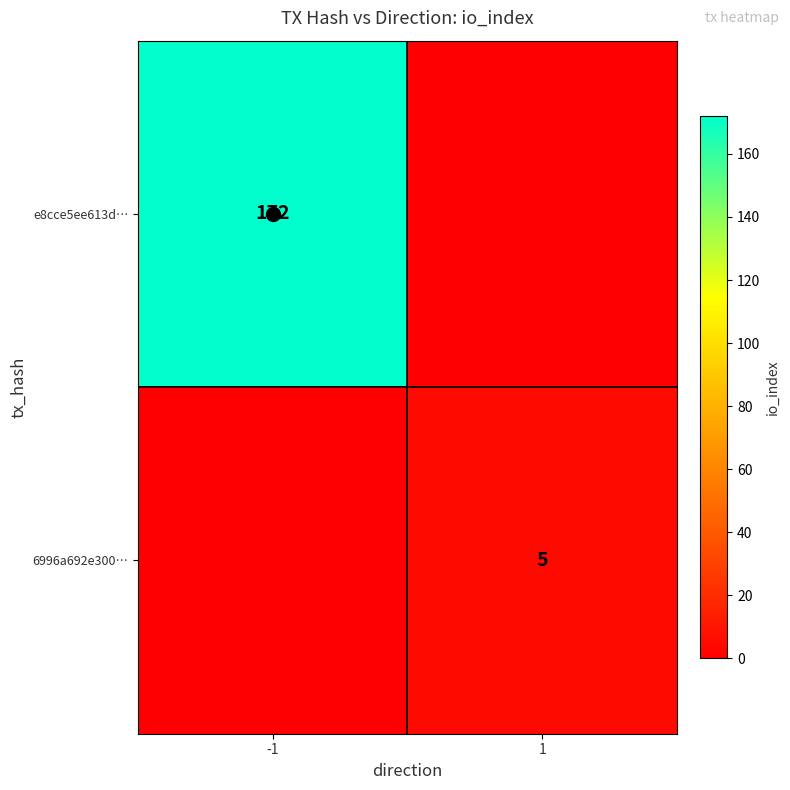

The value of e8cce5ee613d… at -1 is 96. True or false?

False